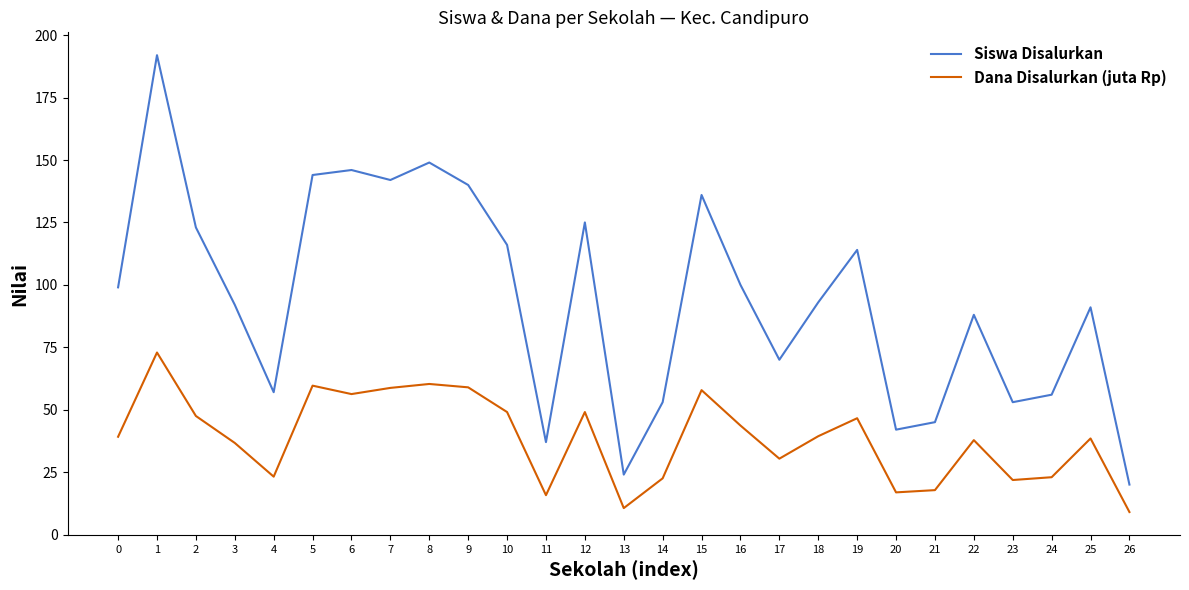

Which series has the widest spread of values?

Siswa Disalurkan